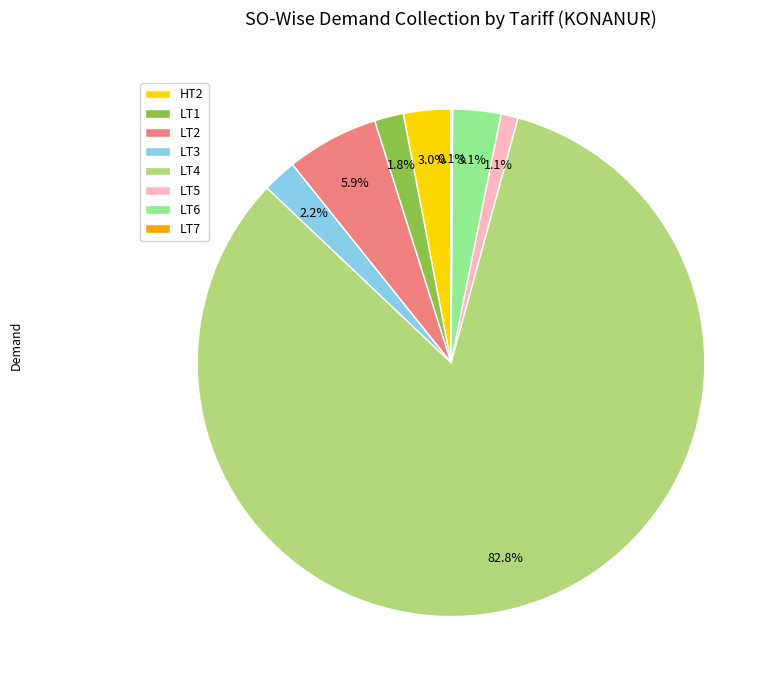

To the nearest percent, what is the combined percentage of LT1 and LT3?

4%